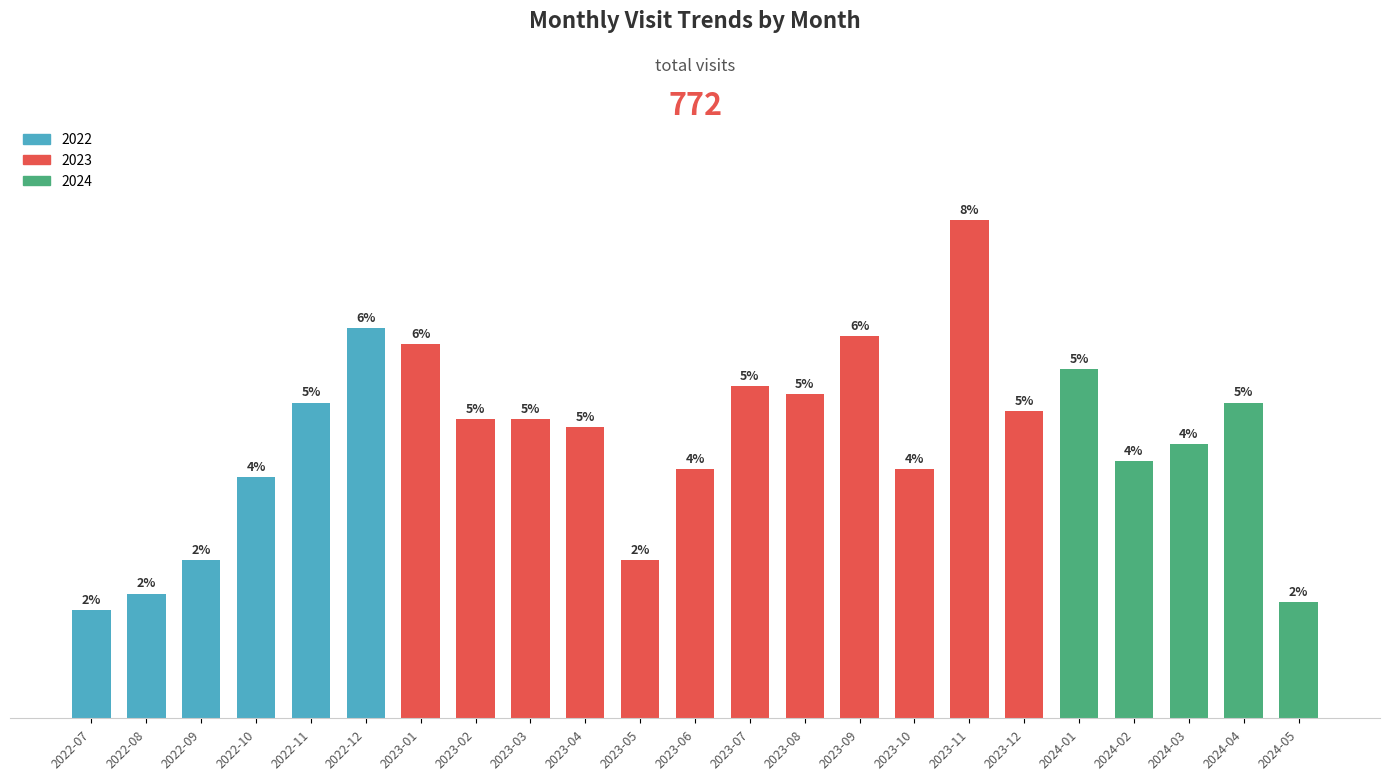

Which label corresponds to the smallest value in the chart?

2022-07